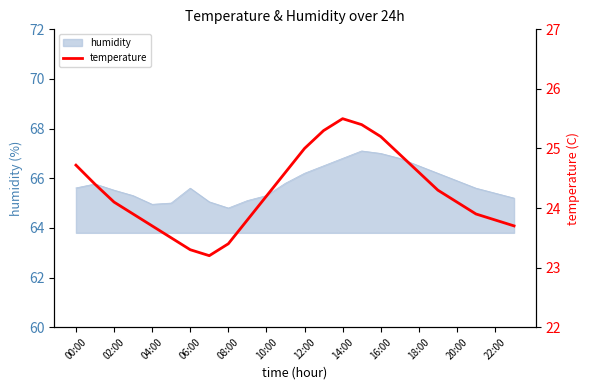

The humidity series shows 40.3 at 18:00. True or false?

False